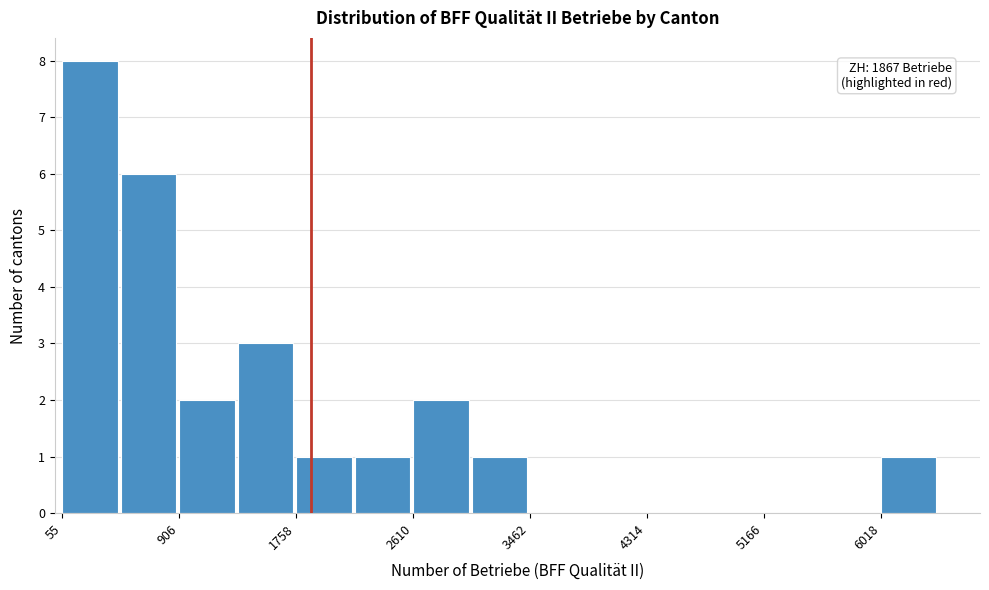

Over which range of the x-axis is the bar tallest?

100 to 500